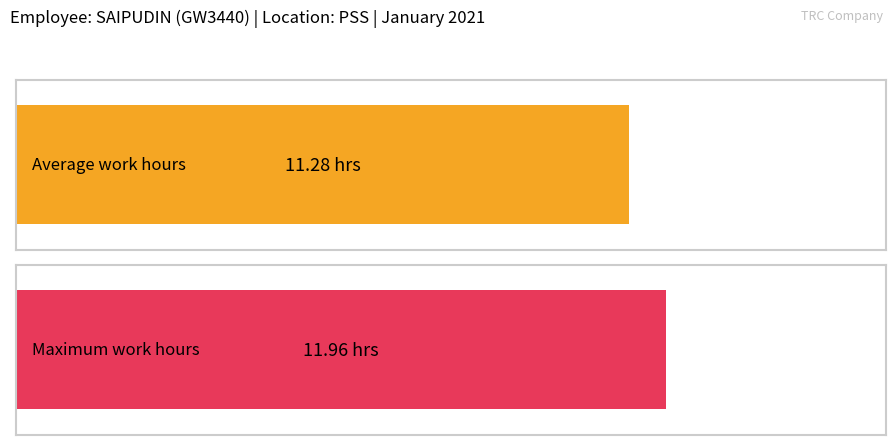

What is the sum of the values at 9 and 22?

23.2